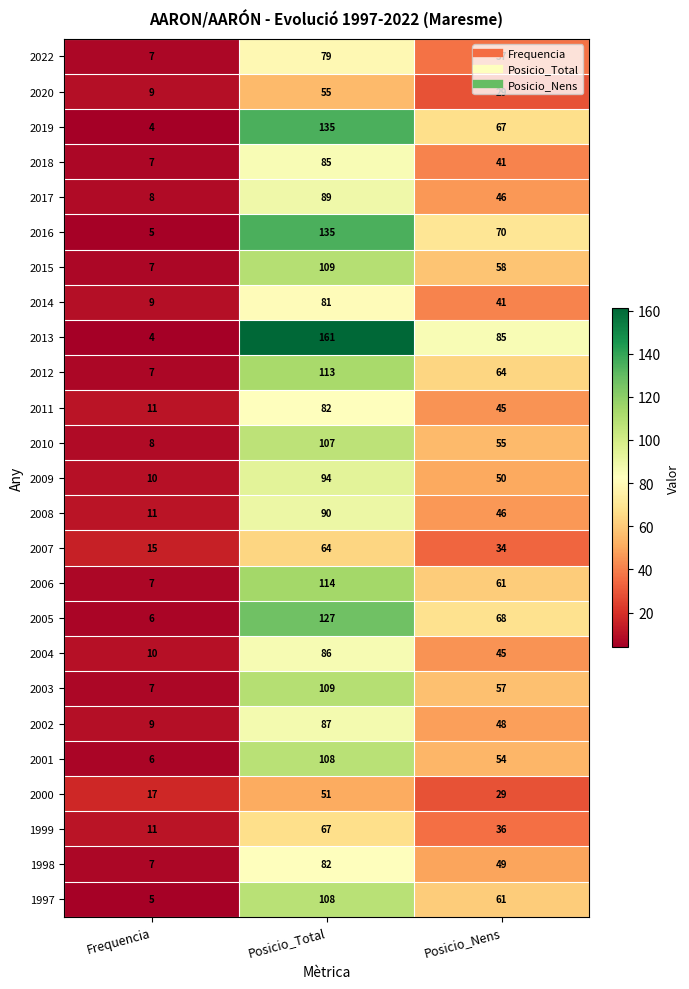

The value of 2017 at Posicio_Nens is 46. True or false?

True